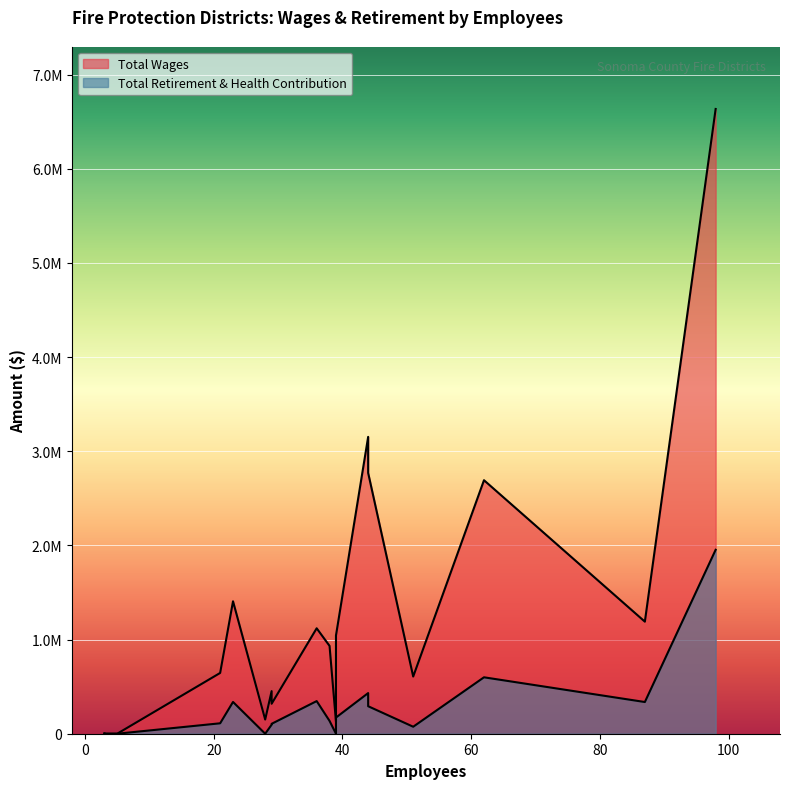

At how many categories does at least one series exceed 2076649?

4